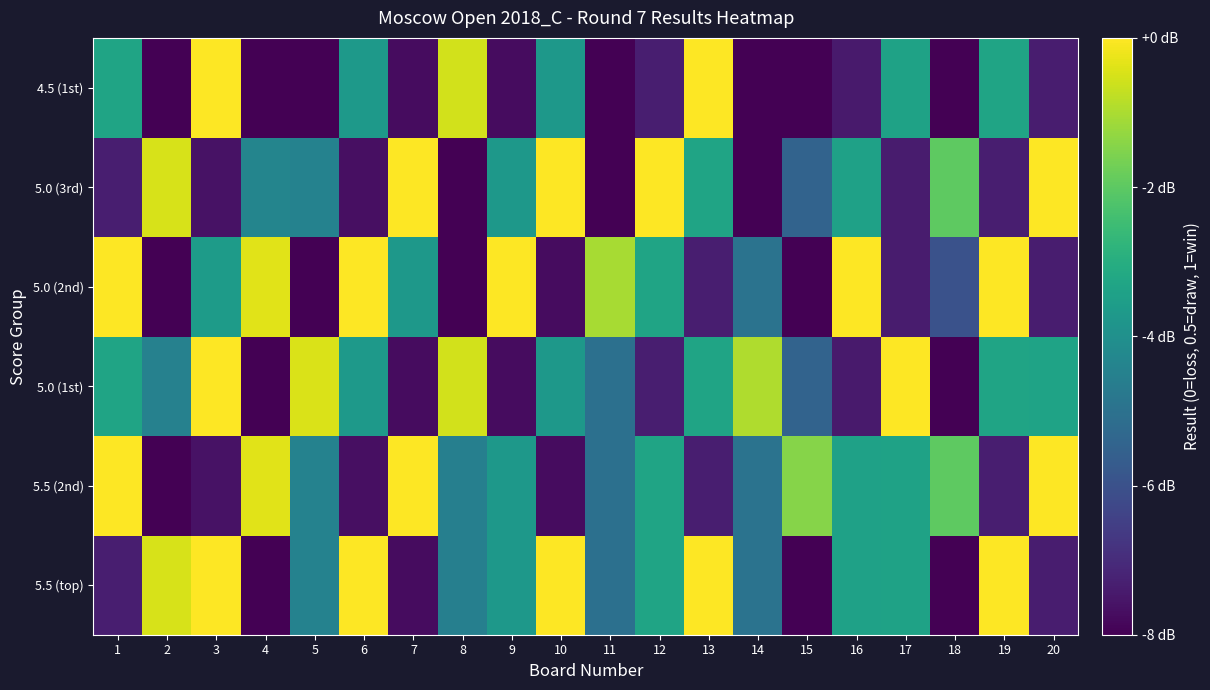

At which category does the chart reach its peak across all series?

12